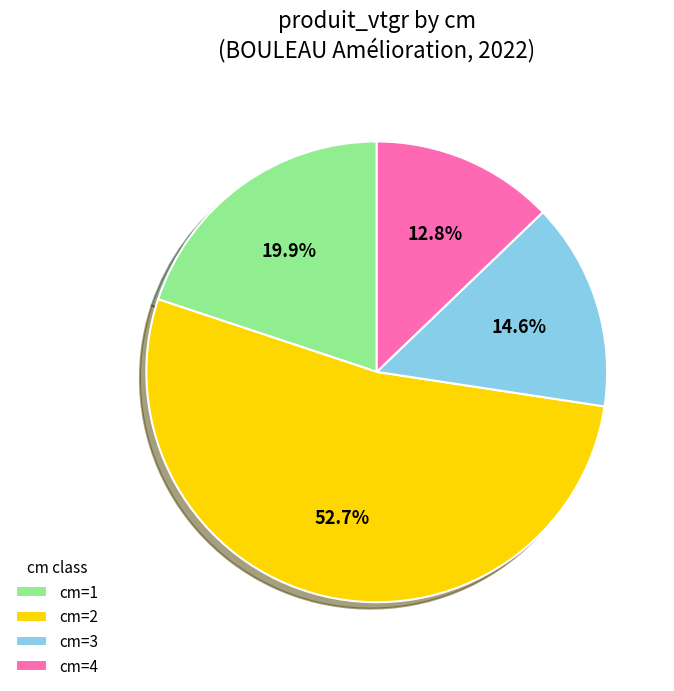

Which category accounts for the majority?

cm=2